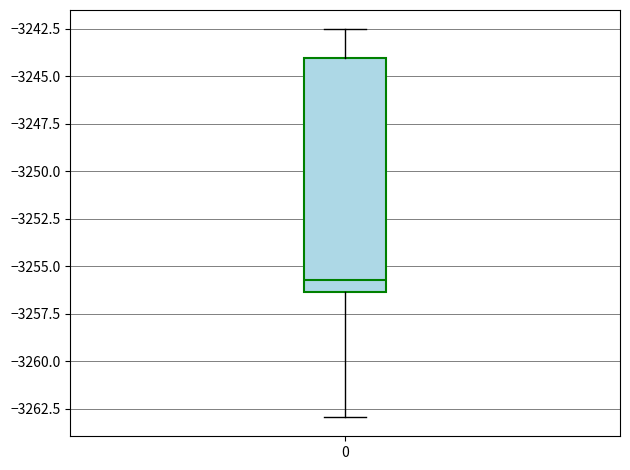

Where is the upper edge of the box at x = 0 on the y-axis? The values are not printed on the chart, so give them approximately, as read against the axis.

-3244.0